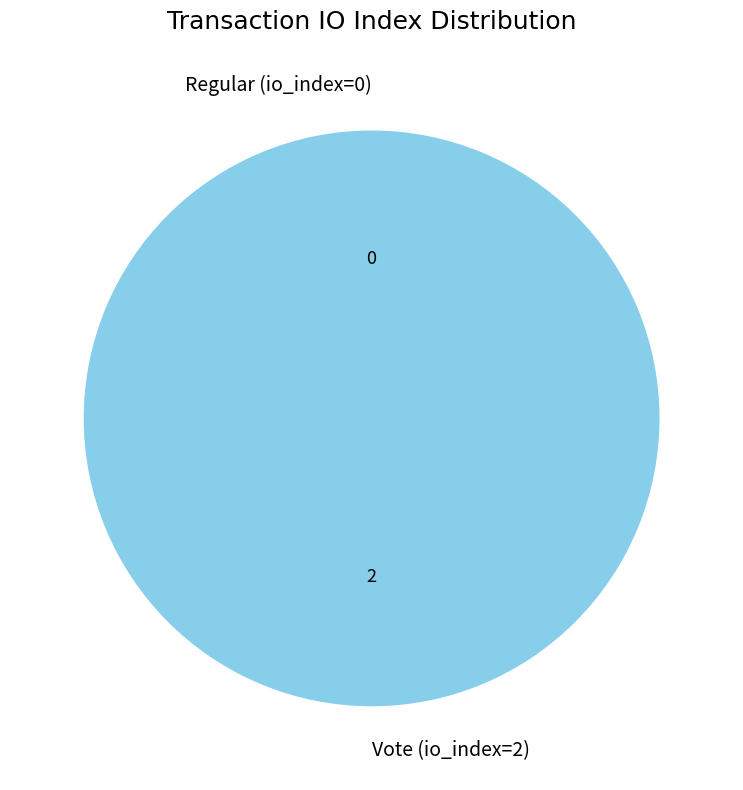

Rank the categories by value from highest to lowest.

Vote (io_index=2), Regular (io_index=0)